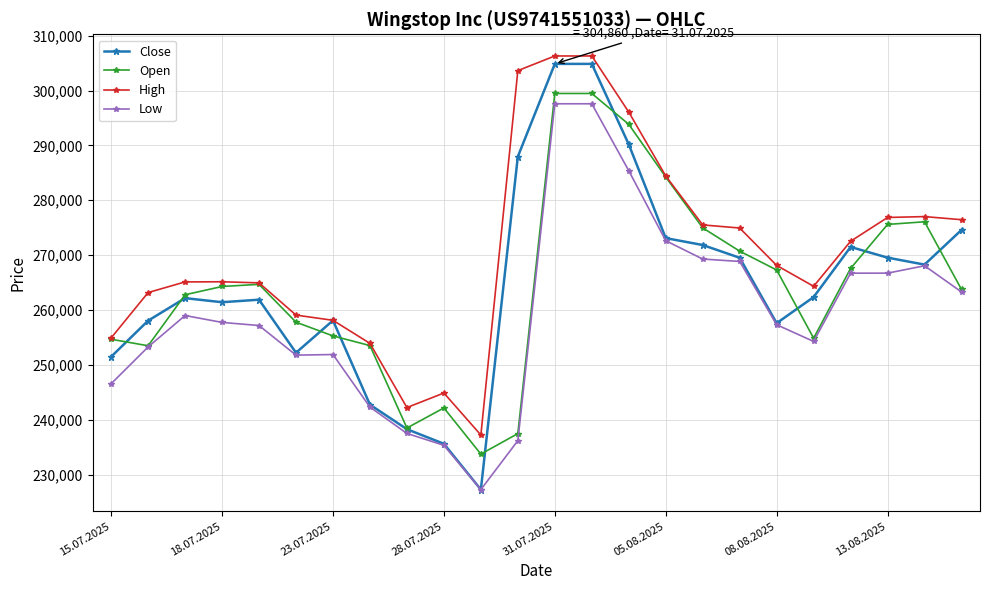

What is the minimum value for High?

237222